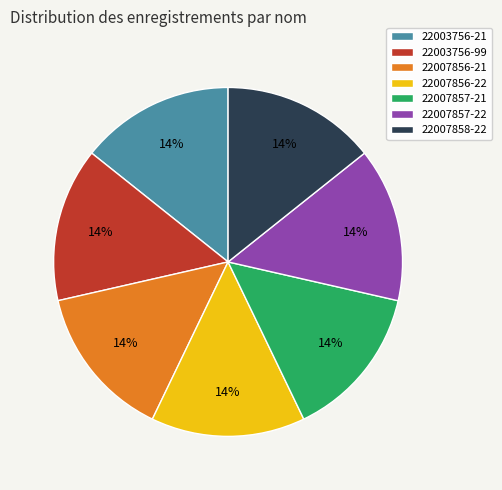

Is it true that 22007857-21 is 14% of the pie?

True